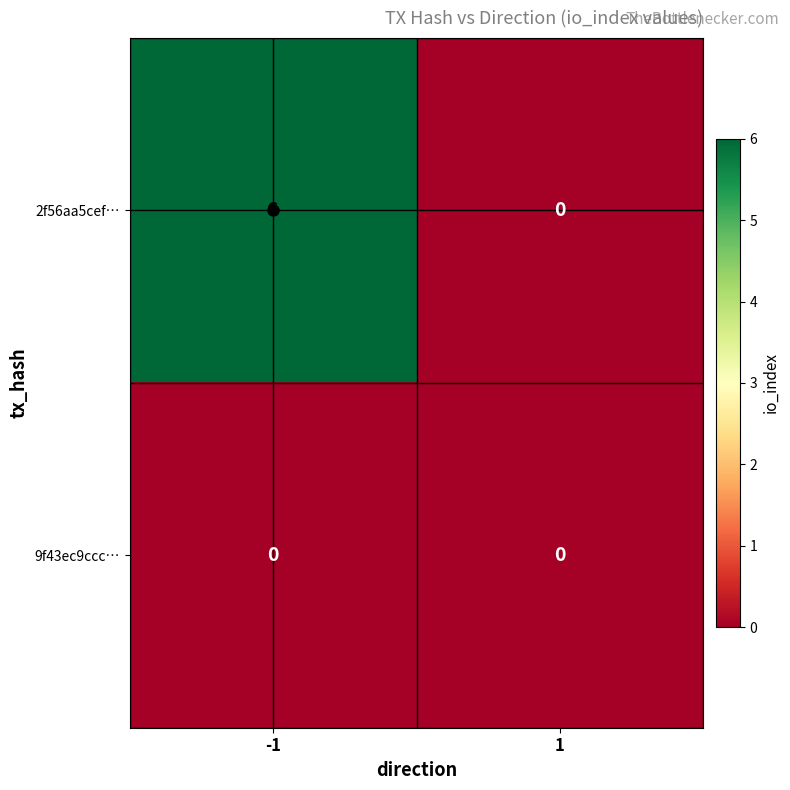

List the series in order of their overall mean, lowest first.

9f43ec9ccc…, 2f56aa5cef…